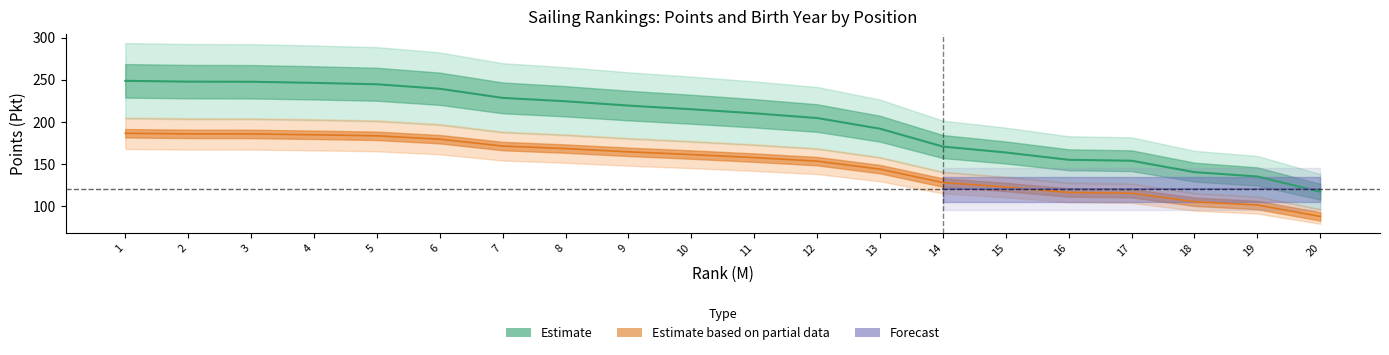

Which label corresponds to the largest value in the chart?

1